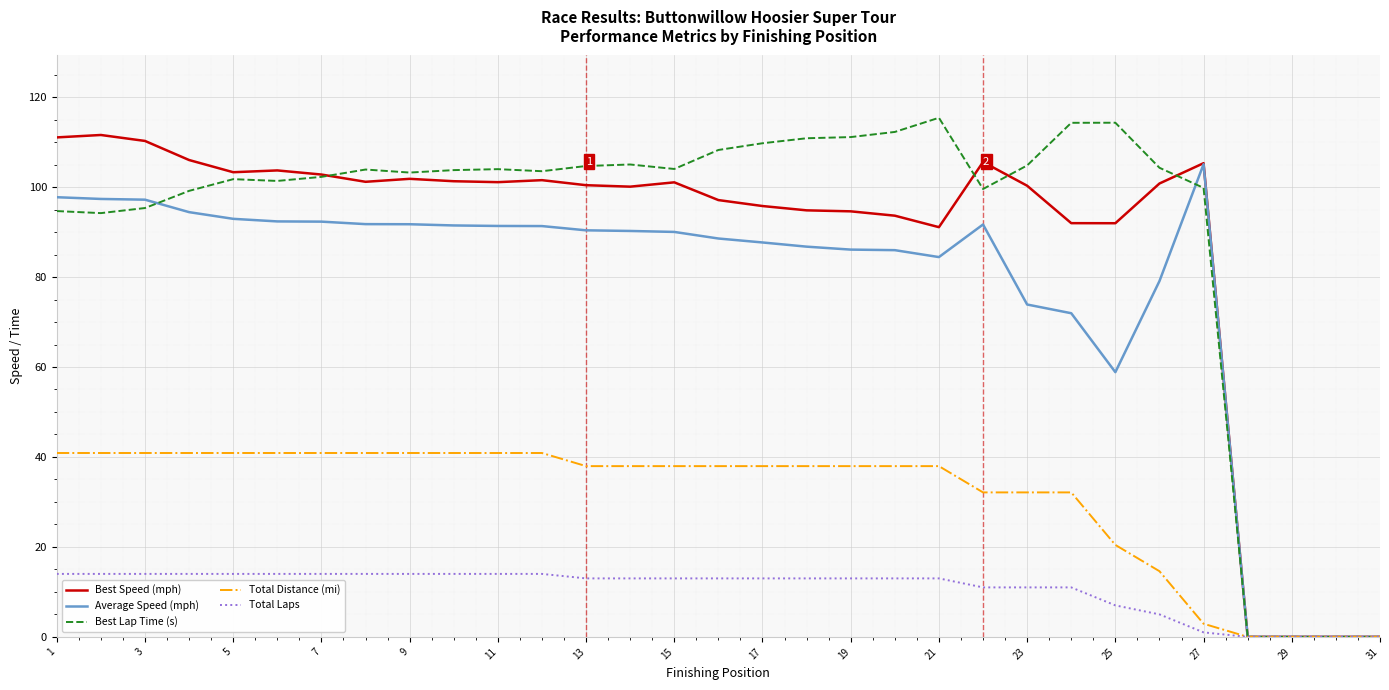

What is the maximum value shown in the chart?

115.4